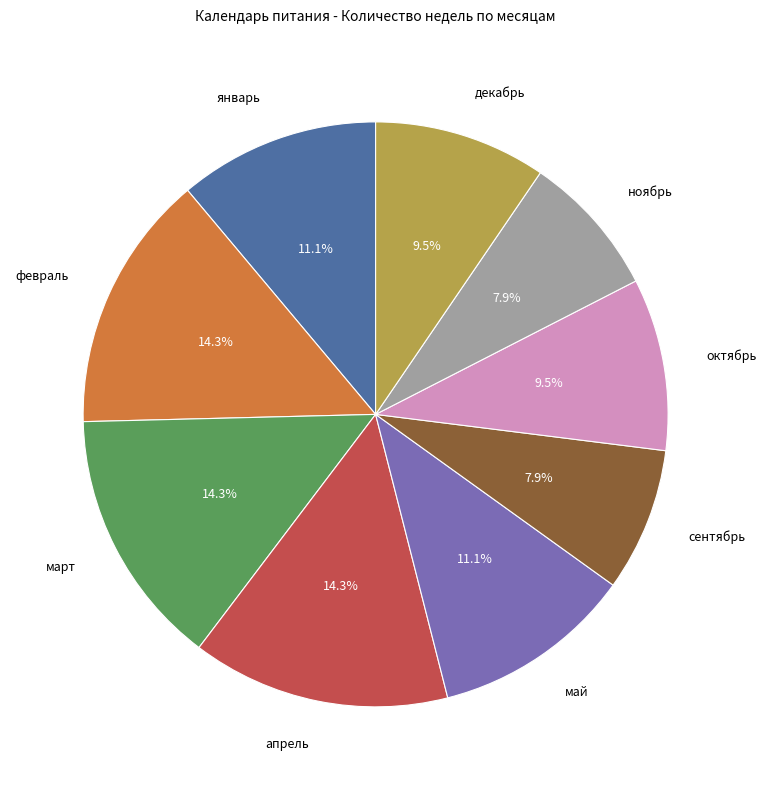

To the nearest percent, what is the difference between the март and ноябрь slice percentages?

6%